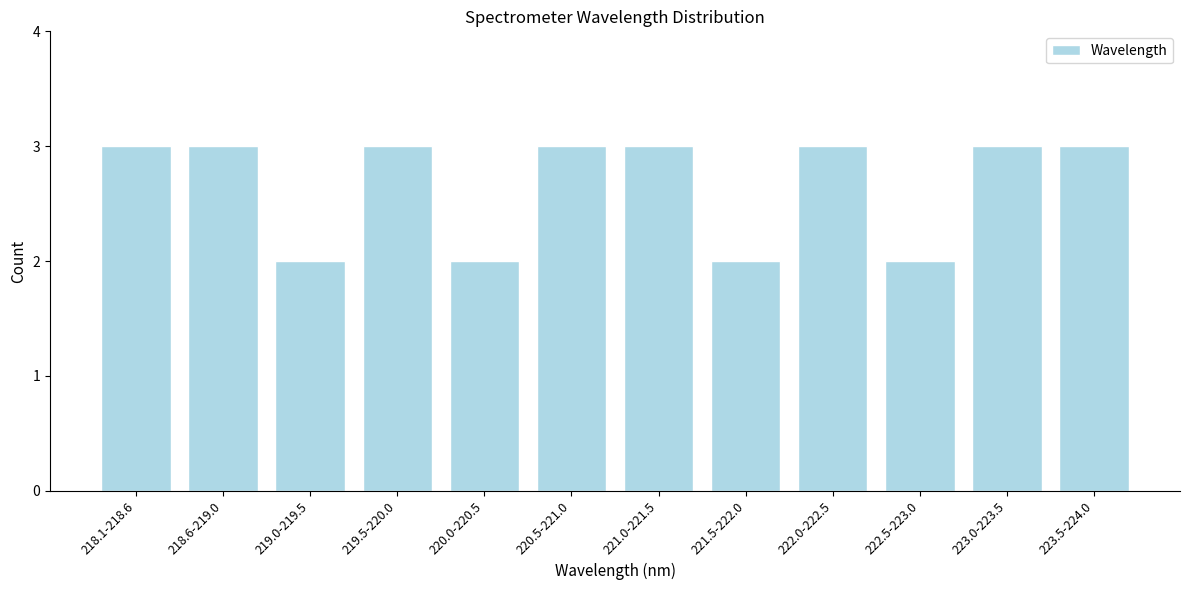

Reading right to left, what are all the values shown in this chart?

3	3	2	3	2	3	3	2	3	2	3	3